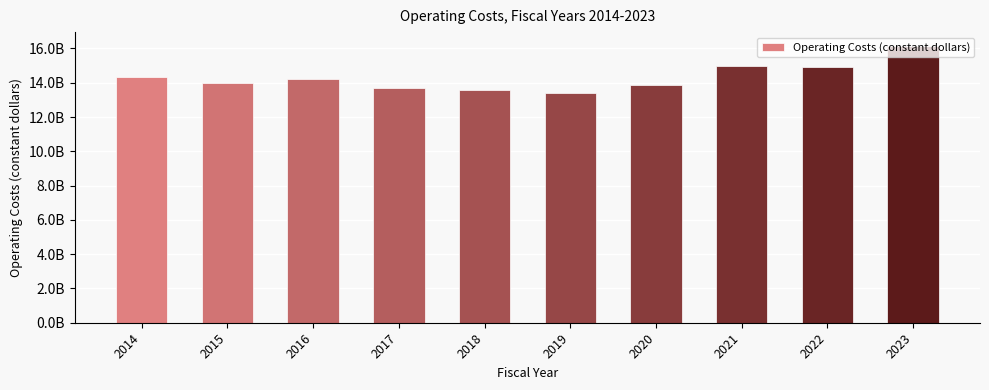

What is the difference between the second highest and second lowest values?

1405027355.2